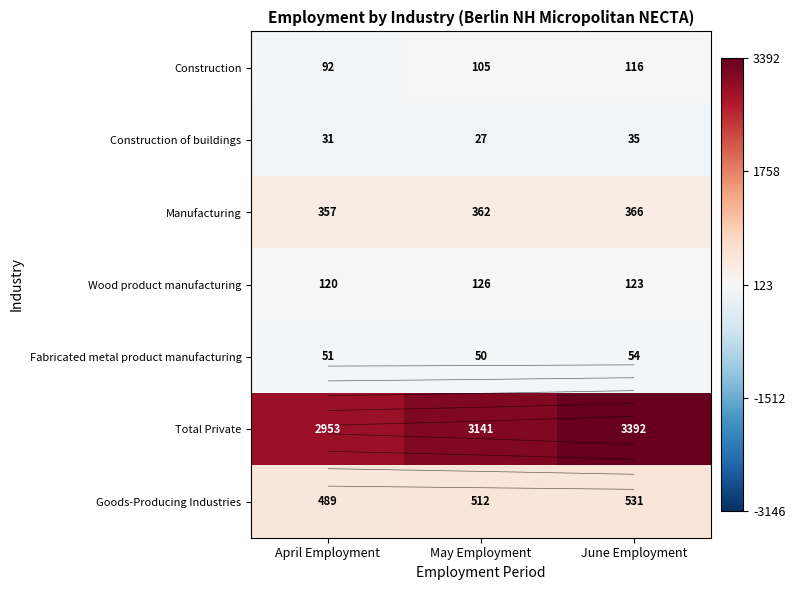

Which series has the widest spread of values?

Total Private